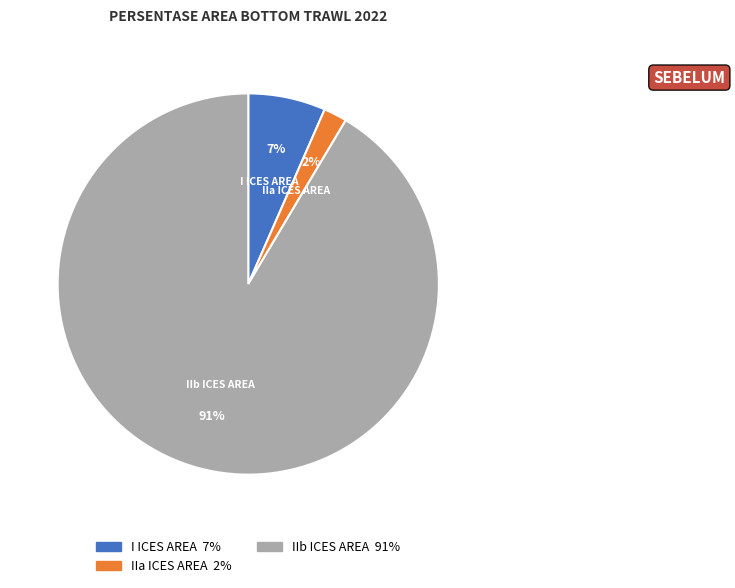

Do IIa ICES AREA and IIb ICES AREA together represent more than half of the pie?

Yes